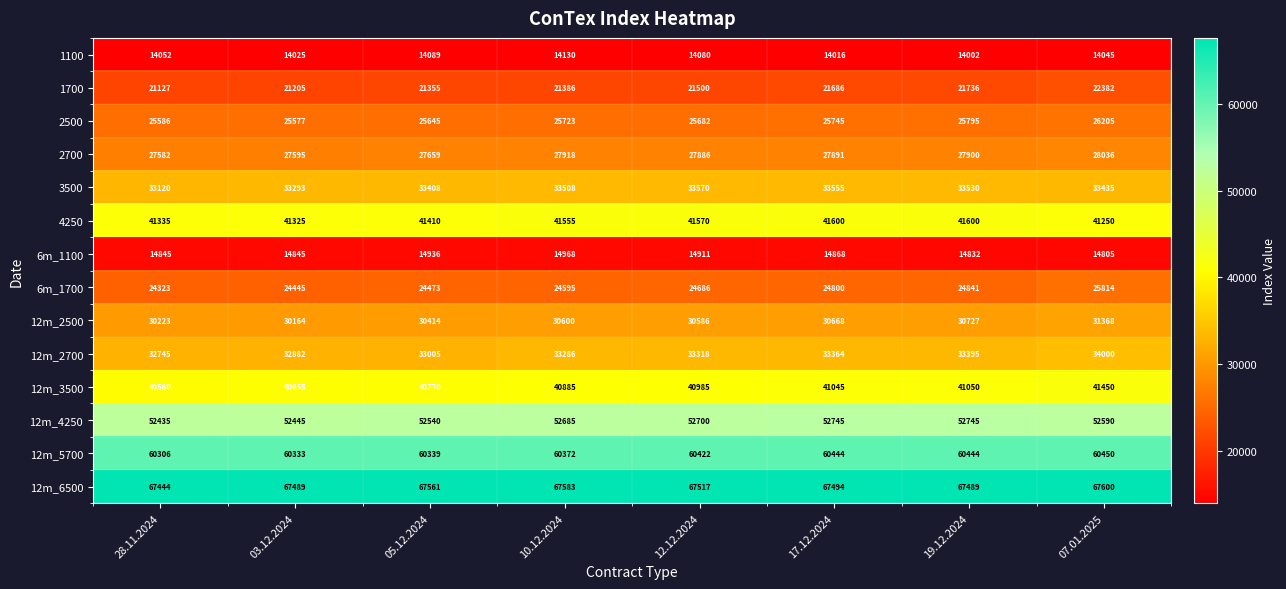

What is the total value across all series at 12.12.2024?

489413